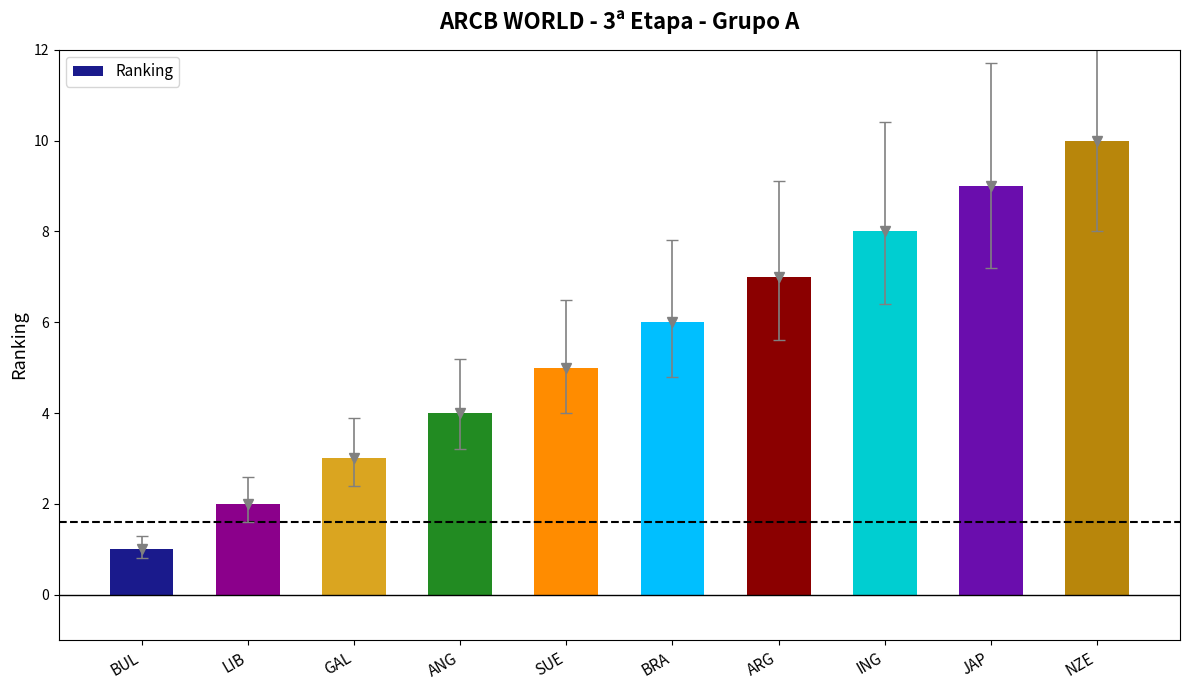

How many bars are there in total?

10